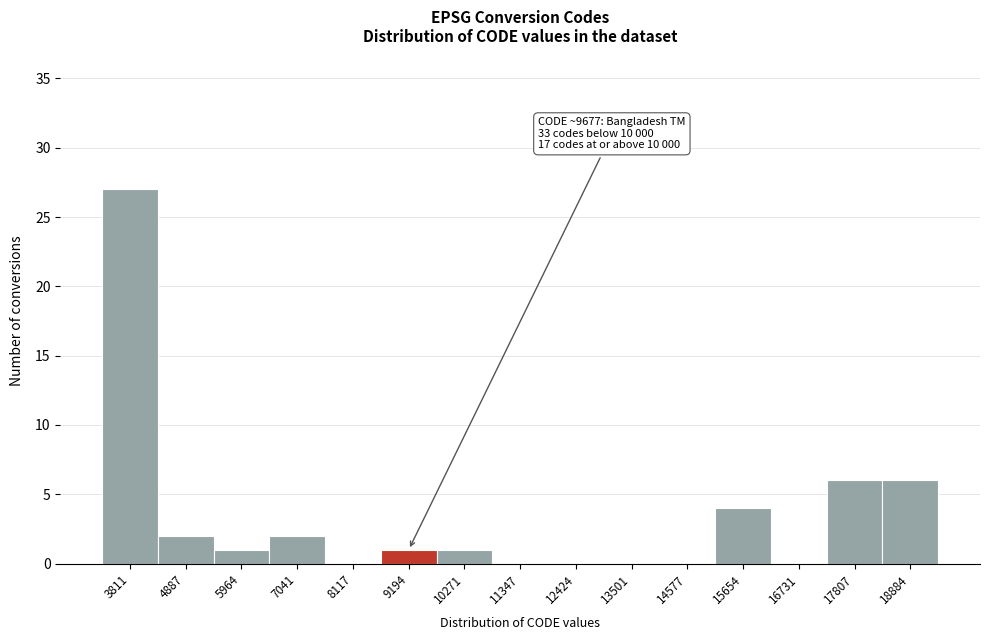

Reading left to right, transcribe all the data shown in this chart.

3811=27	4887=2	5964=1	7041=2	8117=0	9194=1	10271=1	11347=0	12424=0	13501=0	14577=0	15654=4	16731=0	17807=6	18884=6